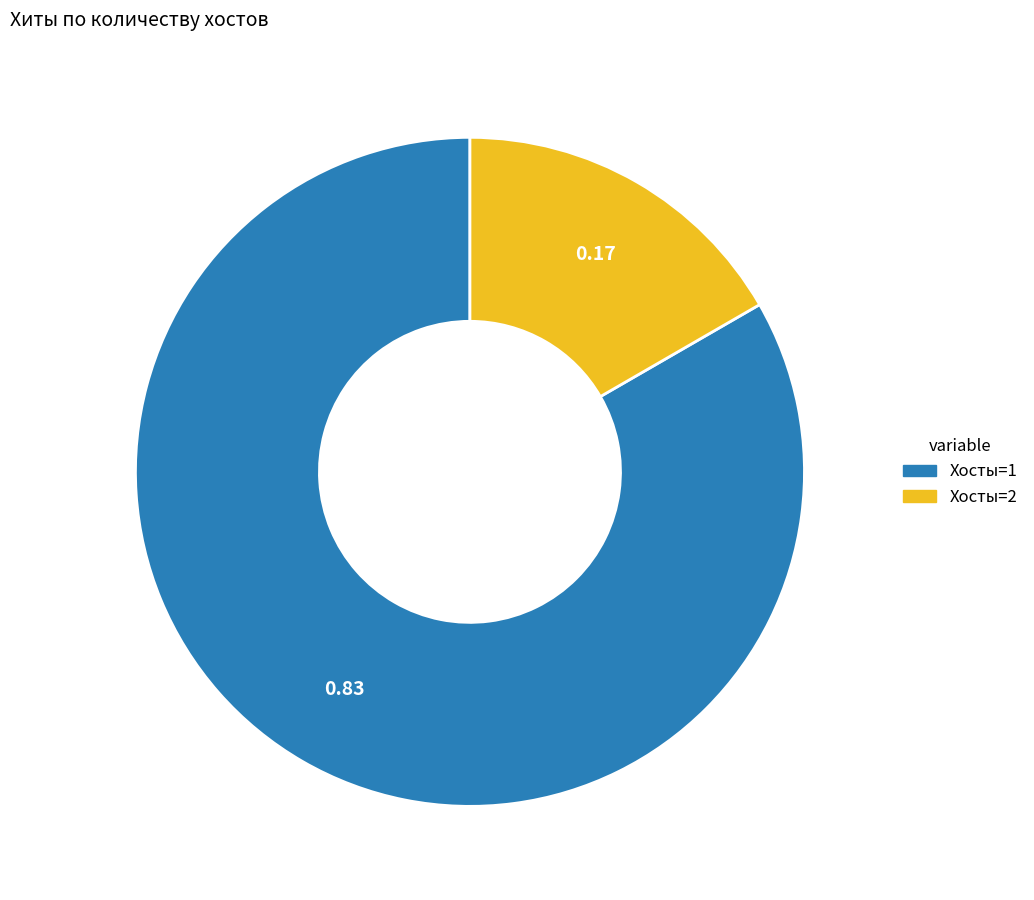

Is there a majority slice in this chart?

Yes